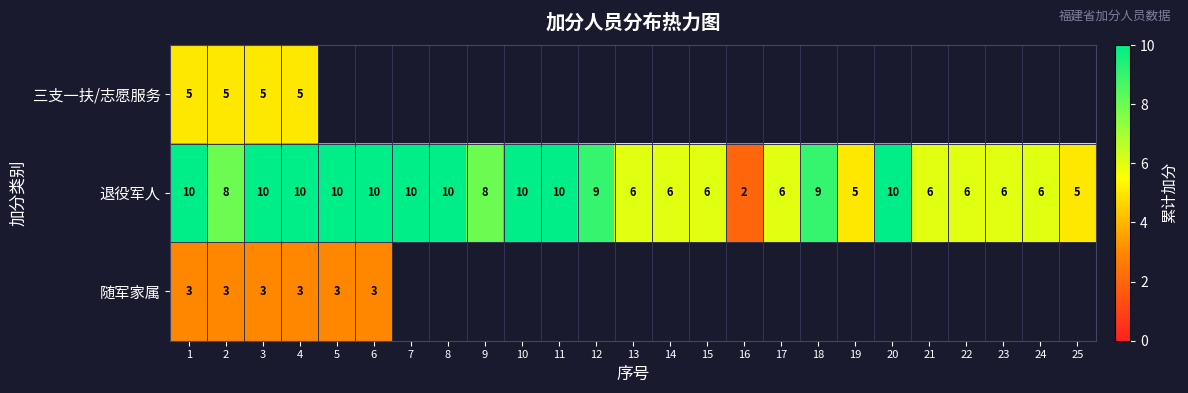

Is it true that 退役军人 equals 10 at 5?

True